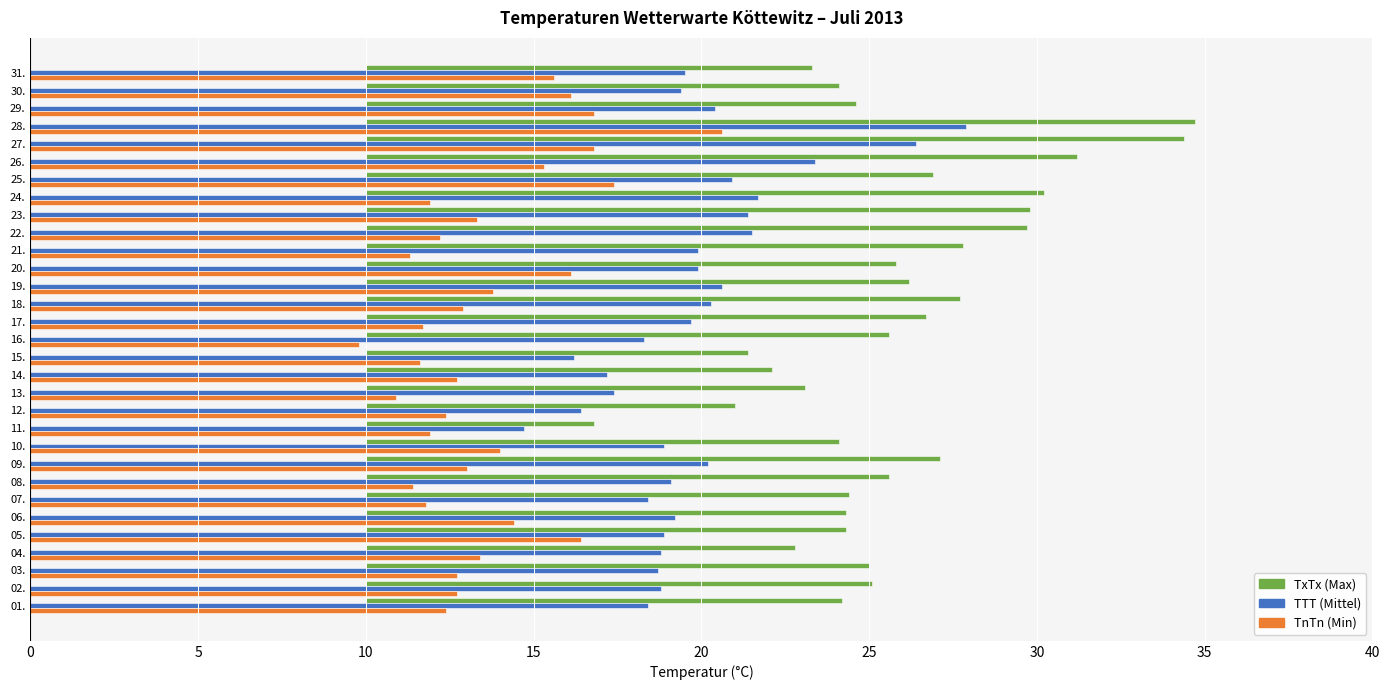

True or false: TTT (Mittel) has a value of 5.3 at 13..

False